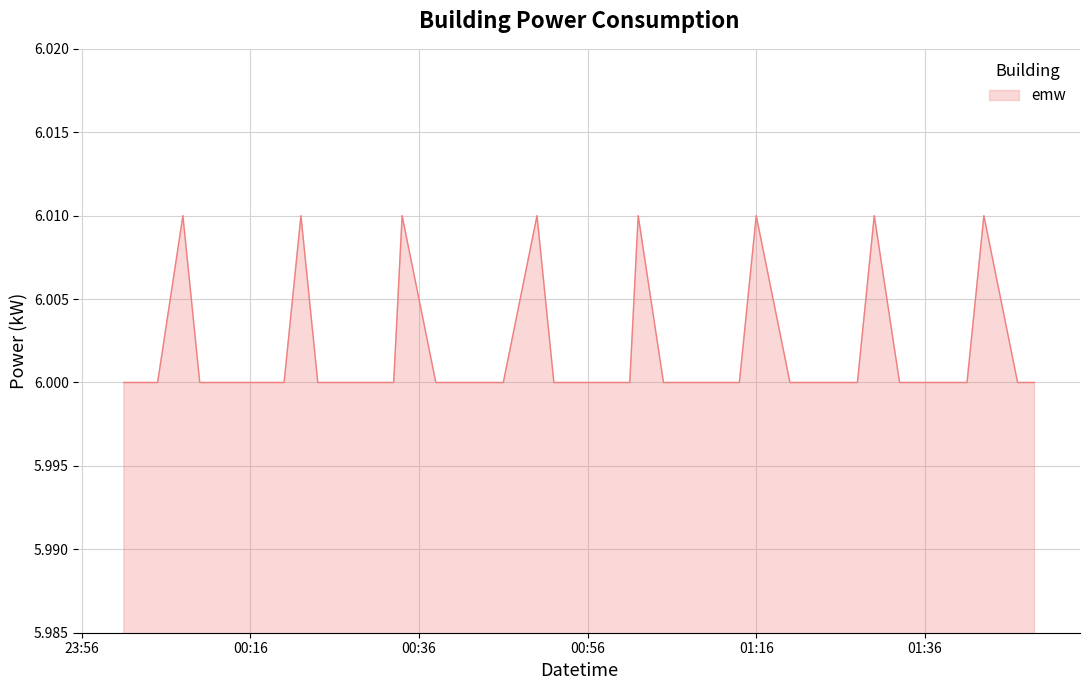

How many lines are shown in the chart?

1